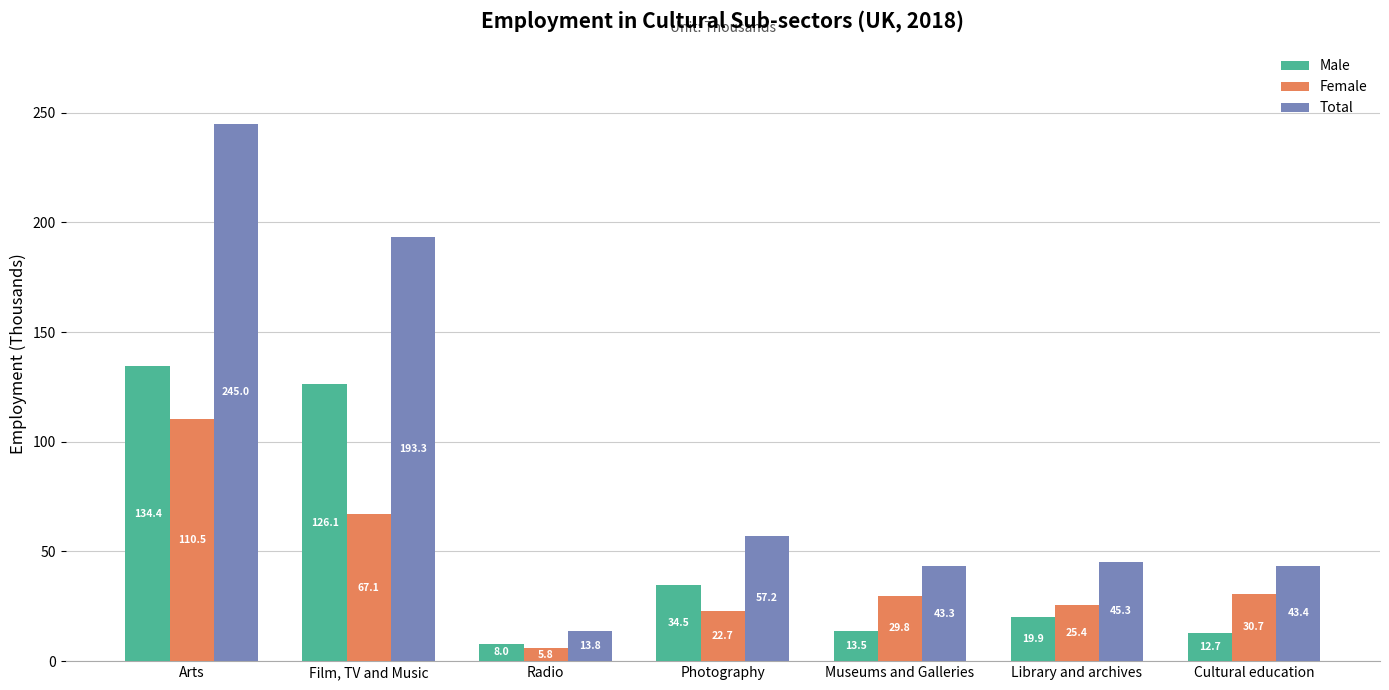

How many groups of bars are there?

7